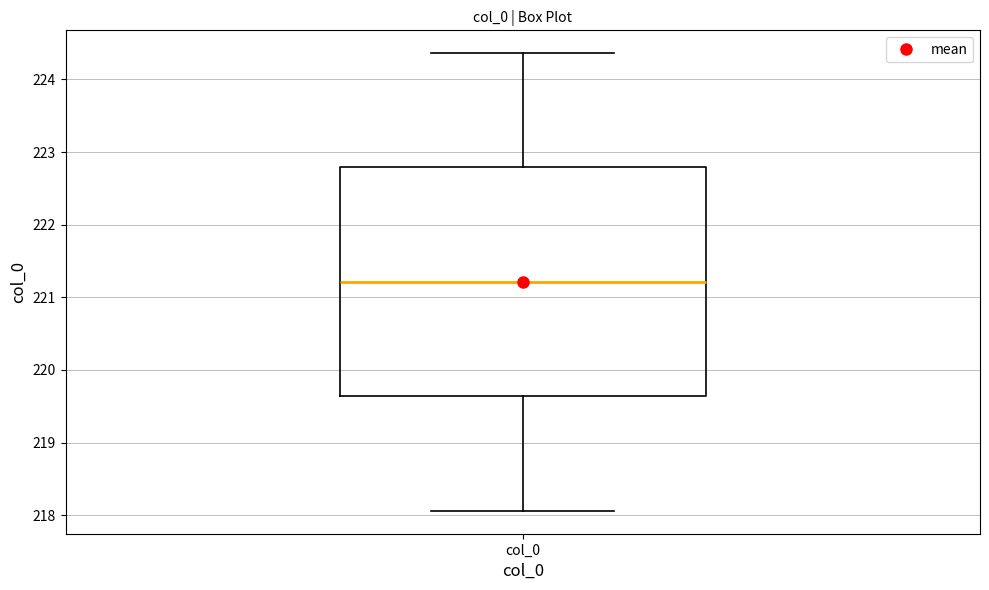

Read this box plot against the y-axis: the position of the median line, the range covered by the box, and the ends of both whiskers. The values are not printed on the chart, so give them approximately, as read against the axis.

median 221.2, box 219.6 to 222.8, whiskers 218.1 to 224.4